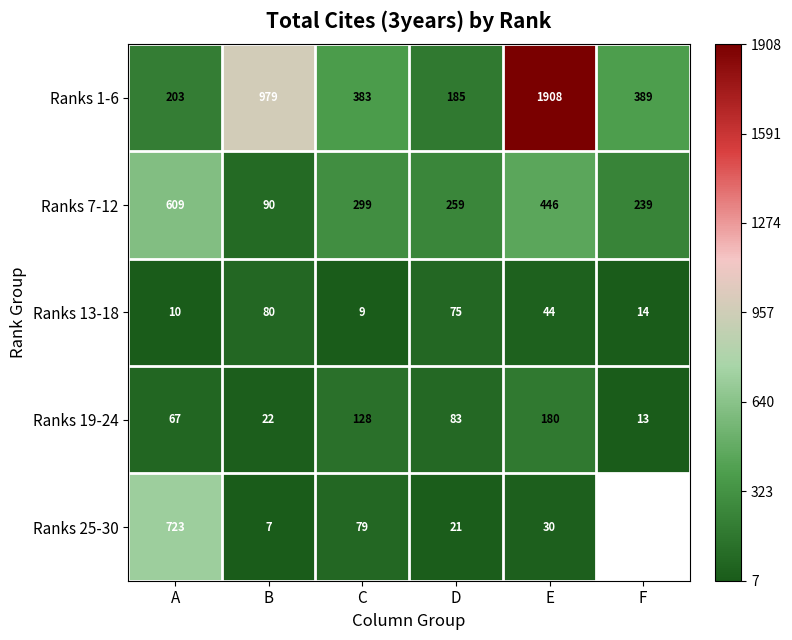

At which category is the sum across all series the highest?

E